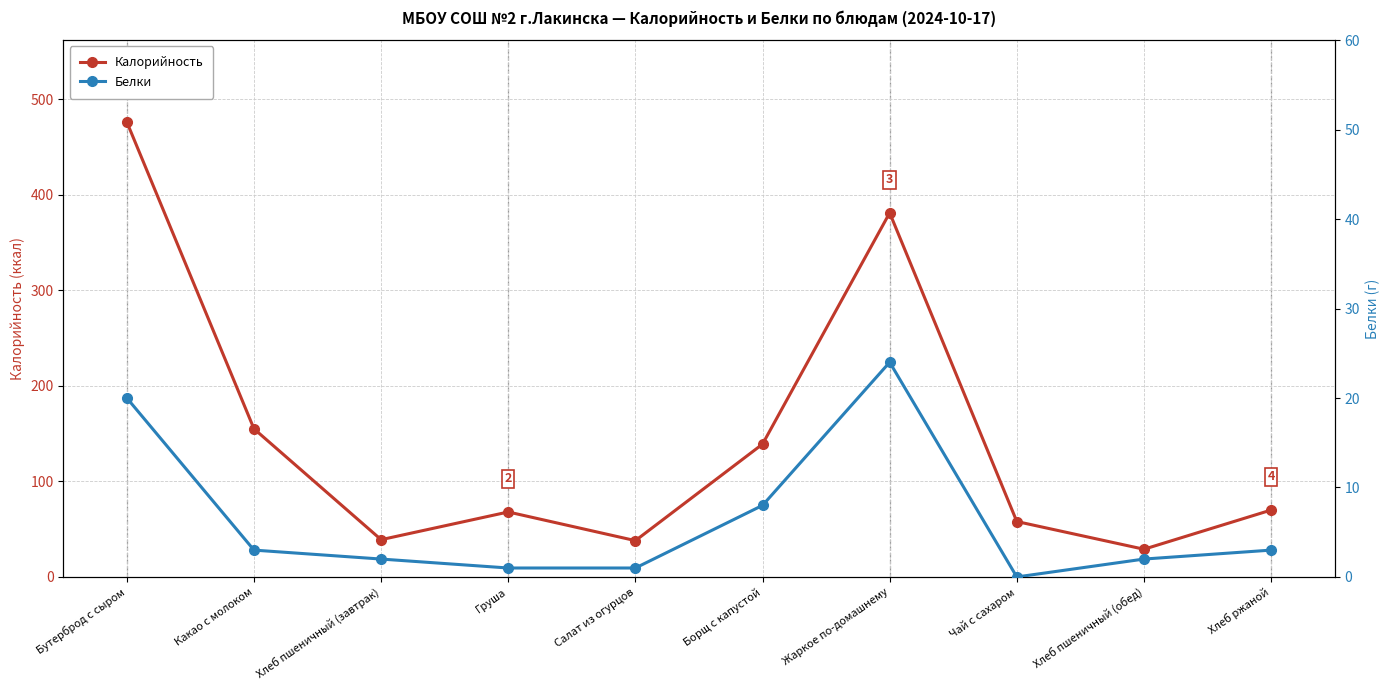

What is the sum of the Калорийность values at Чай с сахаром and Хлеб пшеничный (завтрак)?

97